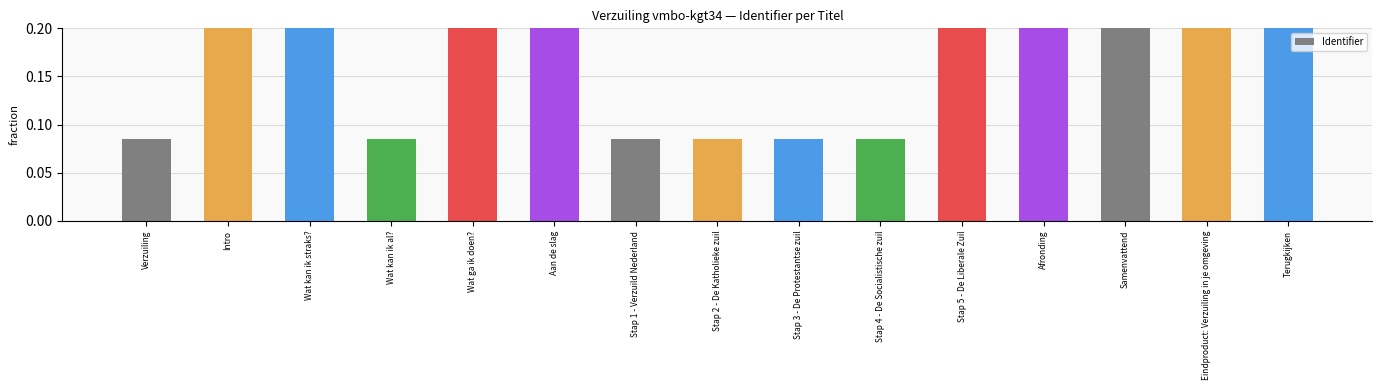

What is the sum of all values?

2.3